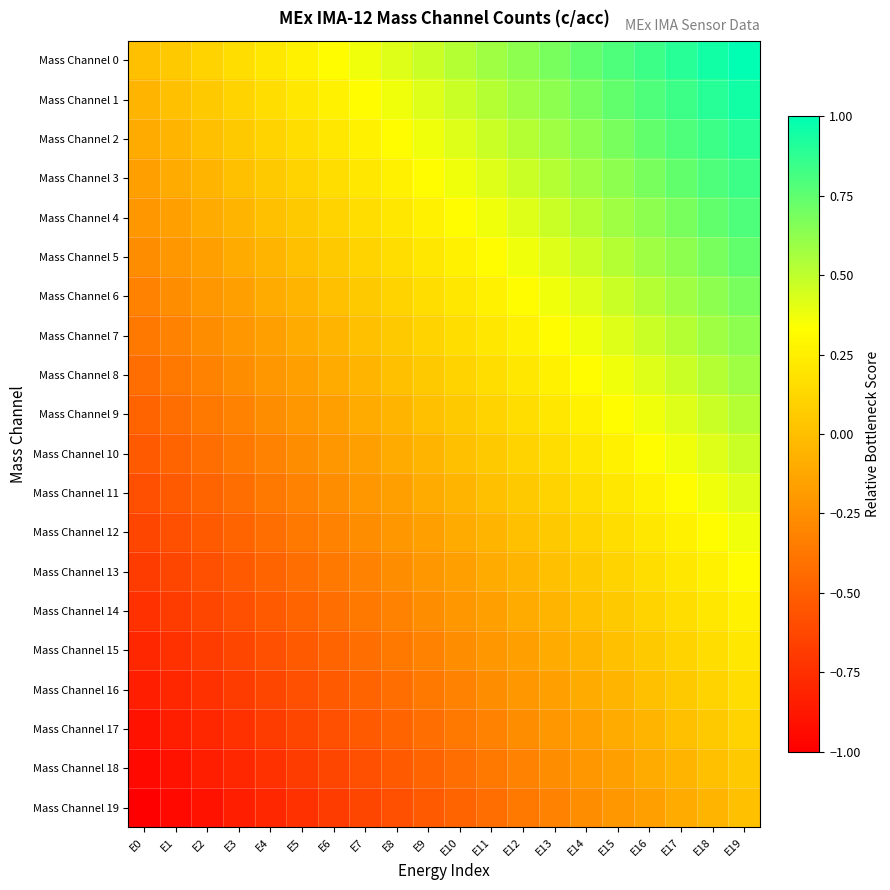

Between E8 and E9, which series saw the biggest shift?

Mass Channel 0